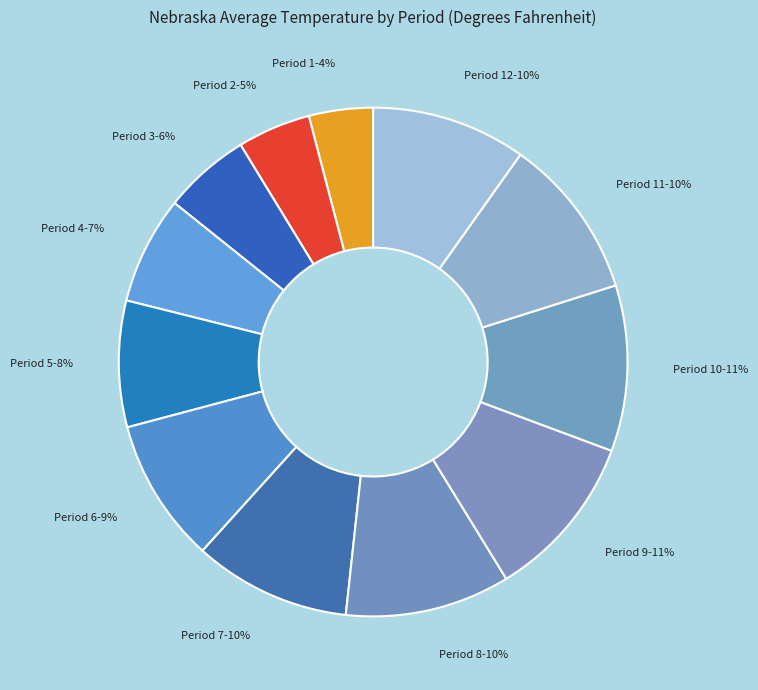

To the nearest percent, what is the difference between the Period 4 and Period 2 slice percentages?

2%